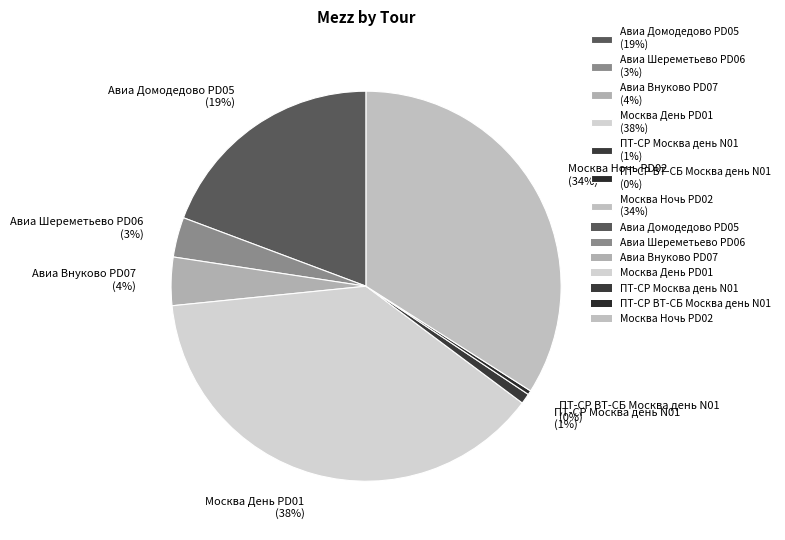

Between Москва День PD01 and ПТ-СР Москва день N01, which is larger?

Москва День PD01